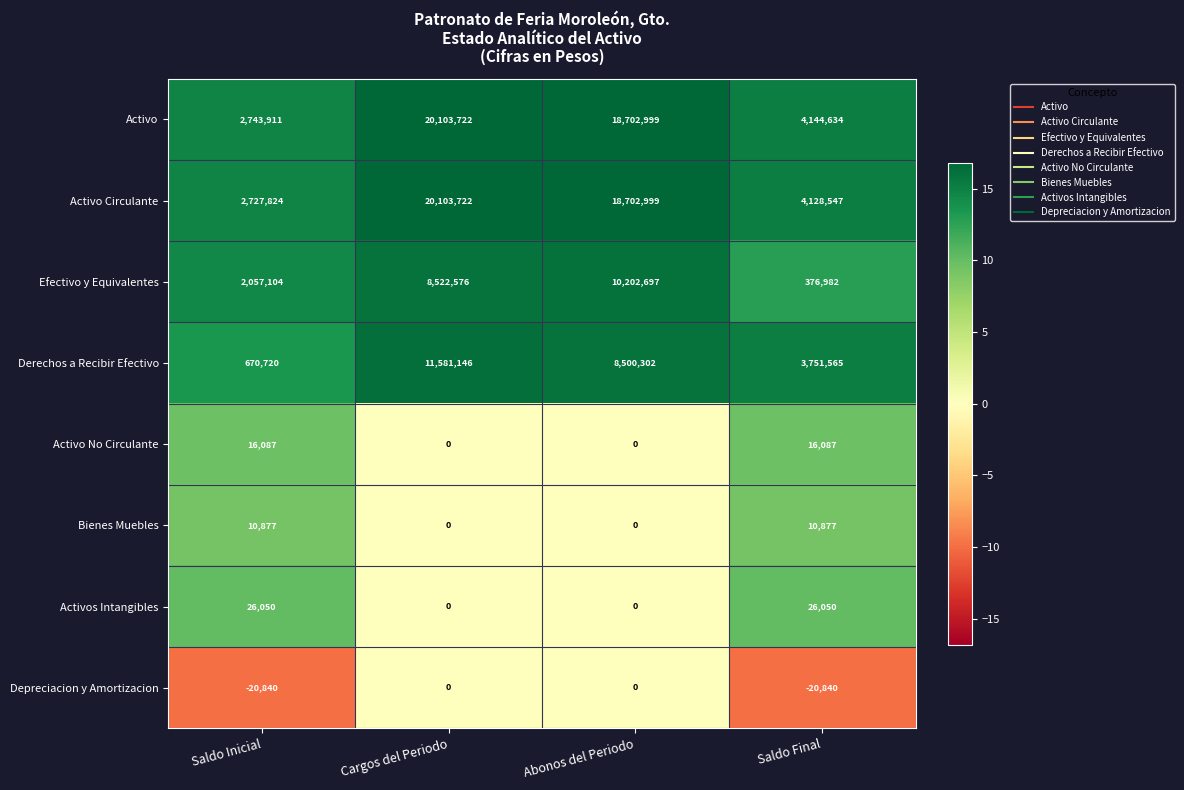

At Saldo Final, list the series in order from smallest to largest.

Depreciacion y Amortizacion, Bienes Muebles, Activo No Circulante, Activos Intangibles, Efectivo y Equivalentes, Derechos a Recibir Efectivo, Activo Circulante, Activo